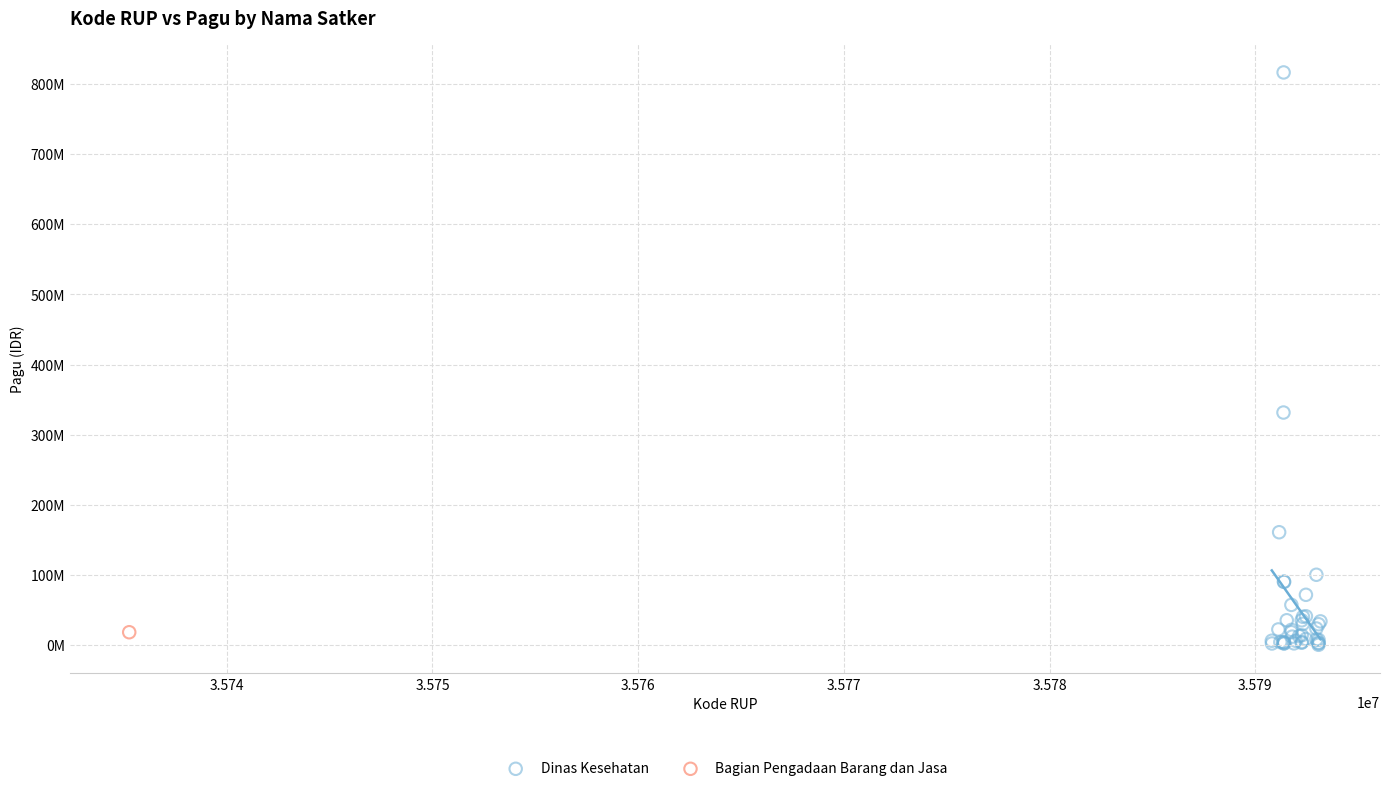

What are all the series names shown in the legend?

Dinas Kesehatan, Bagian Pengadaan Barang dan Jasa